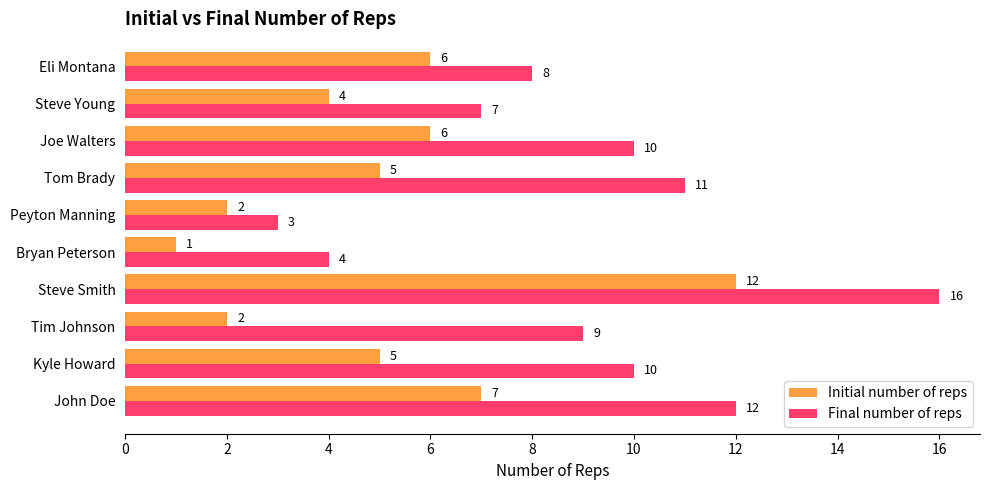

Rank the series by their maximum value, from lowest to highest.

Initial number of reps, Final number of reps